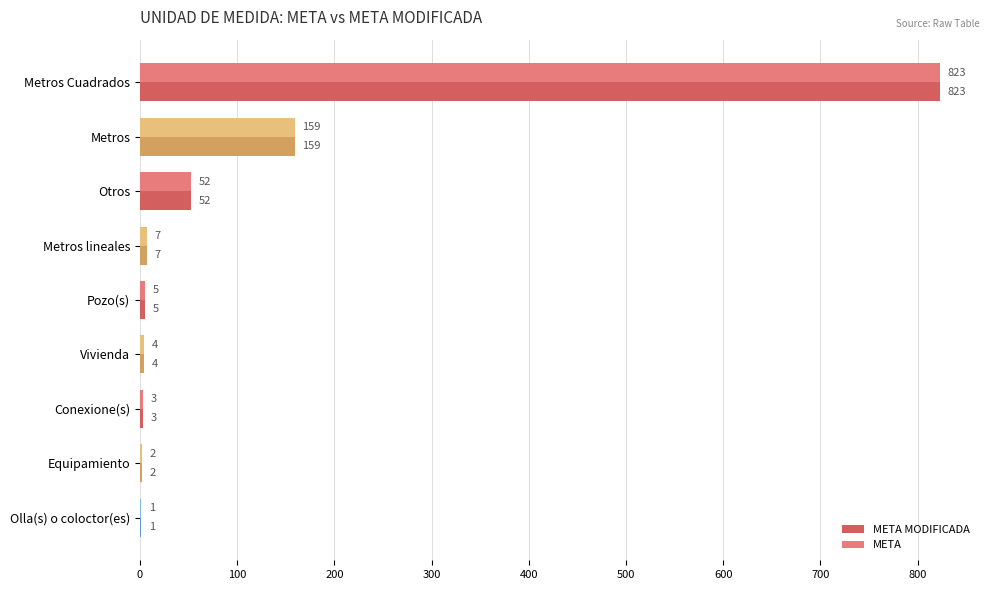

At which category is the sum across all series the highest?

Metros Cuadrados